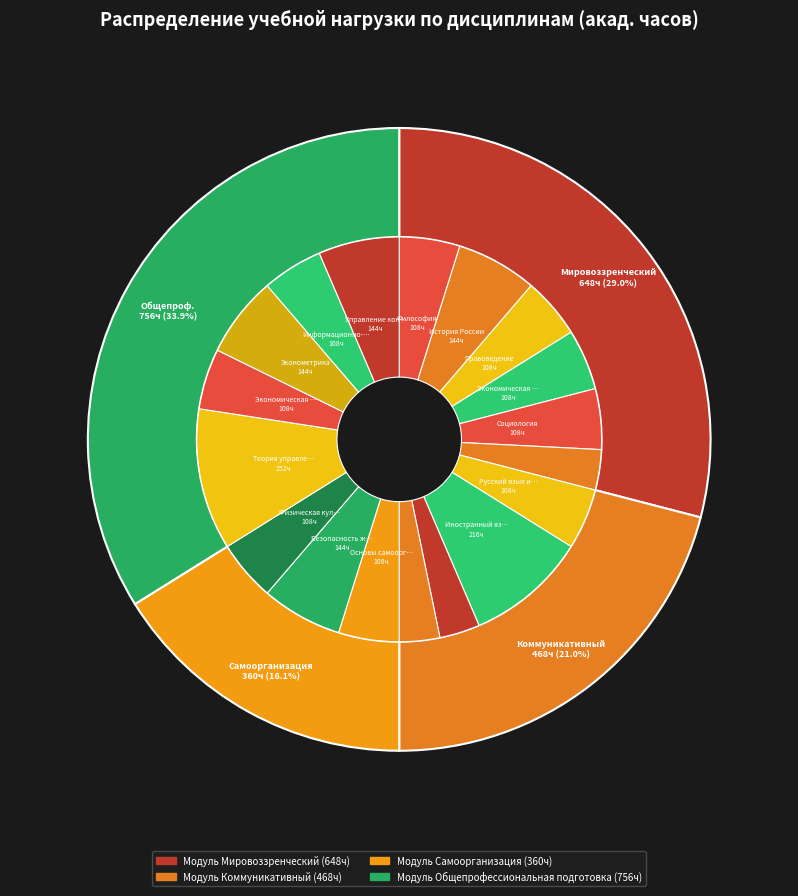

Which slice is the largest?

Модуль Общепрофессиональная подготовка